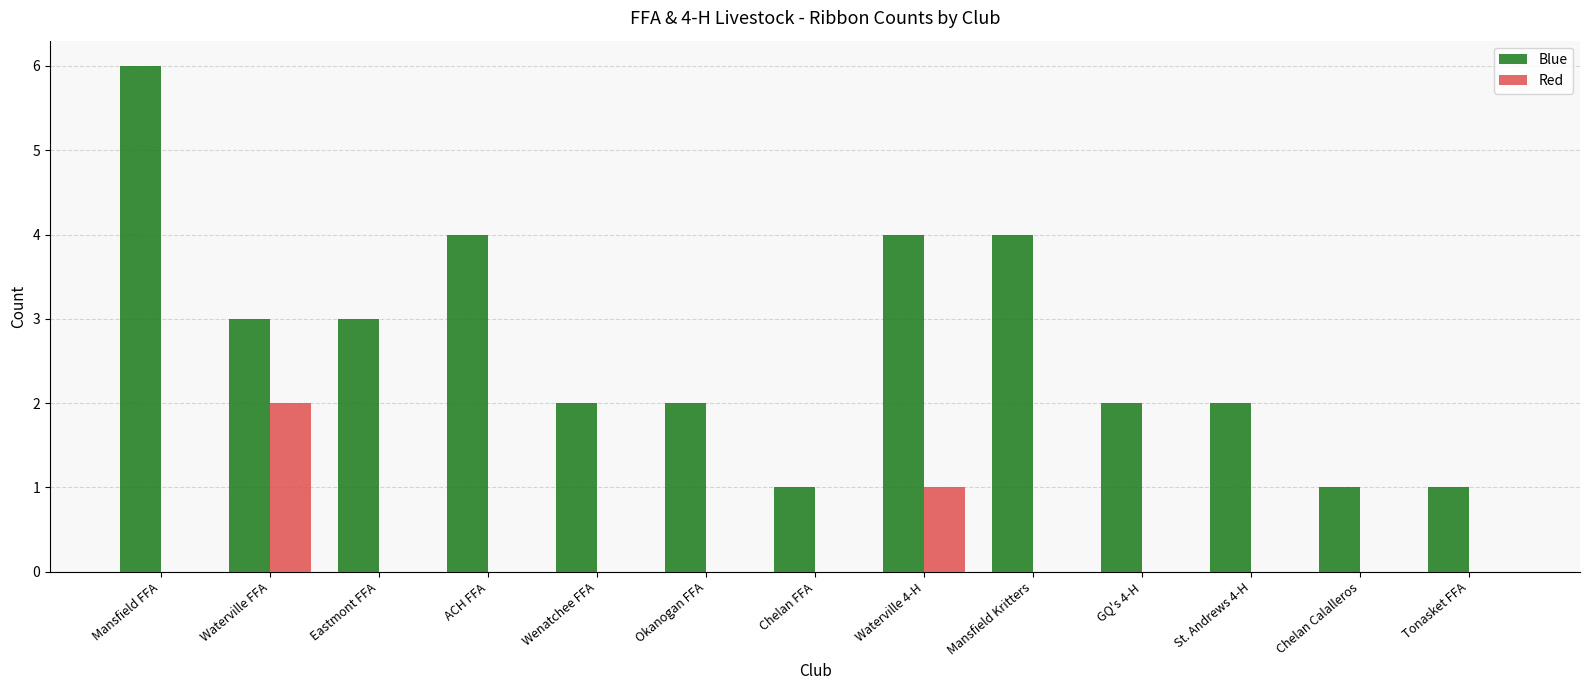

Reading left to right, list all the values displayed in this chart.

Blue: 6	3	3	4	2	2	1	4	4	2	2	1	1
Red: 0	2	0	0	0	0	0	1	0	0	0	0	0